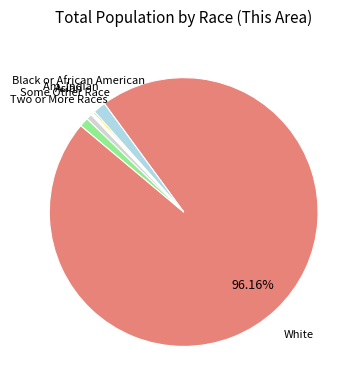

Is there any slice that represents more than half of the pie?

Yes